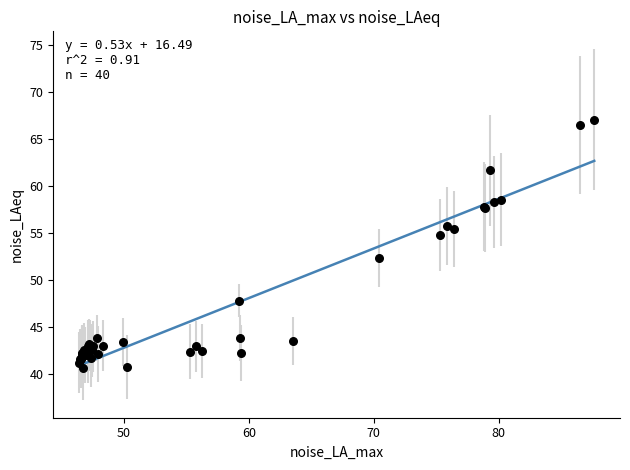

What Y value in the scatter plot is closest to 53?

52.4